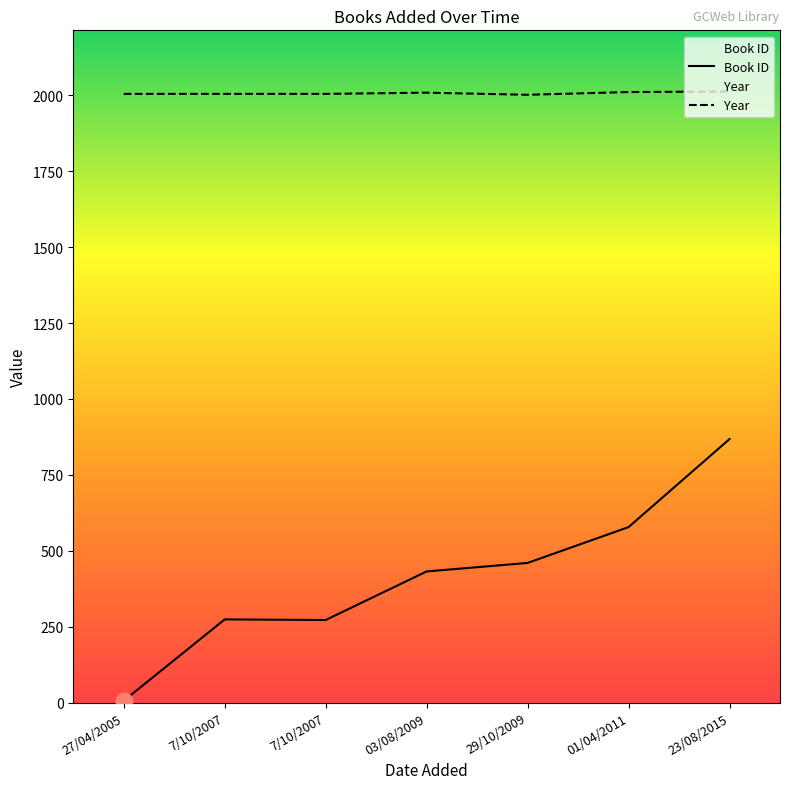

True or false: Book ID and Year cross at least once.

False